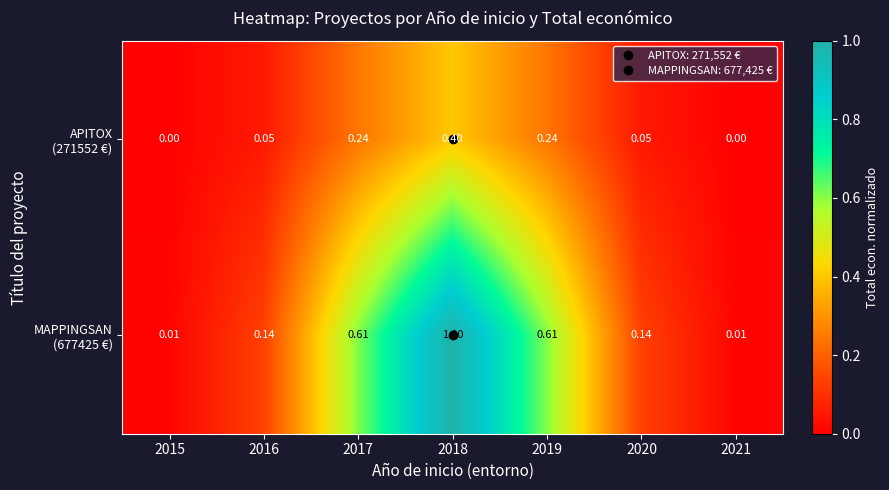

List the series in order of their overall mean, lowest first.

APITOX (271552 €), MAPPINGSAN (677425 €)